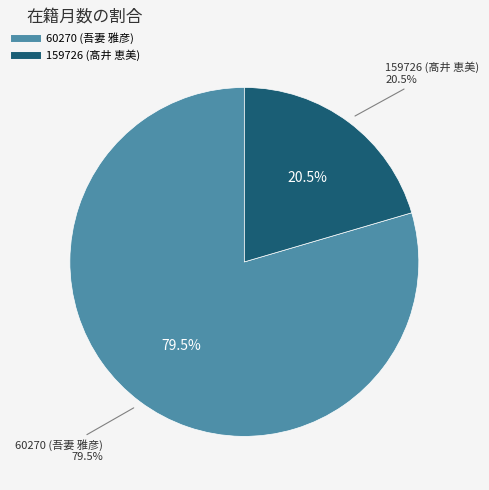

The 60270 (吾妻 雅彦) slice represents 85% of the pie. True or false?

False